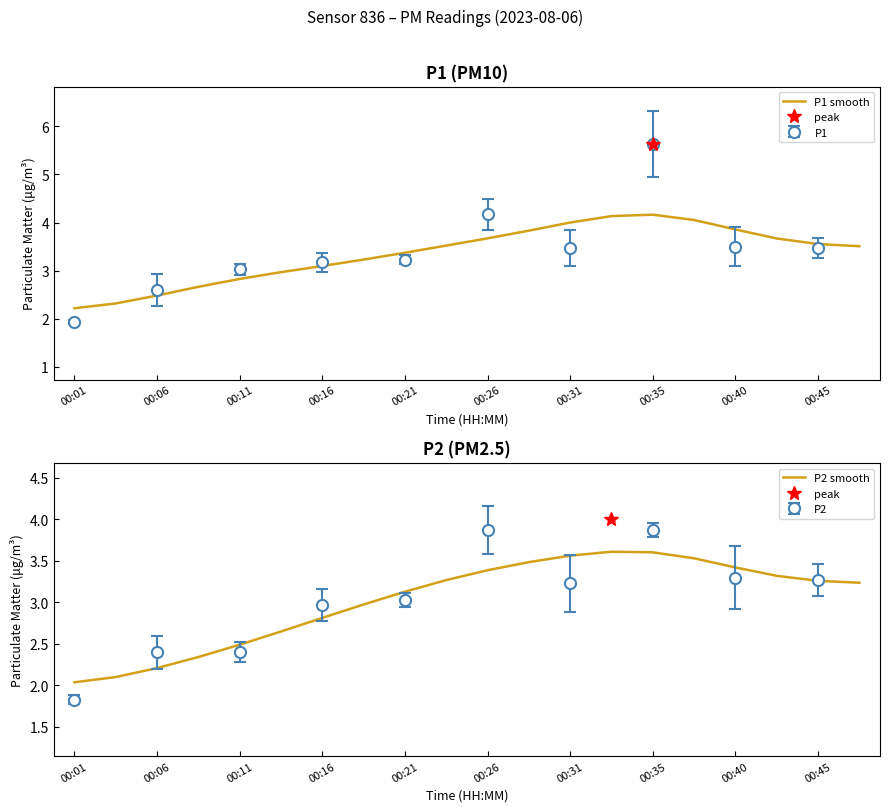

The P1 smooth series shows 1.9 at 00:21. True or false?

False